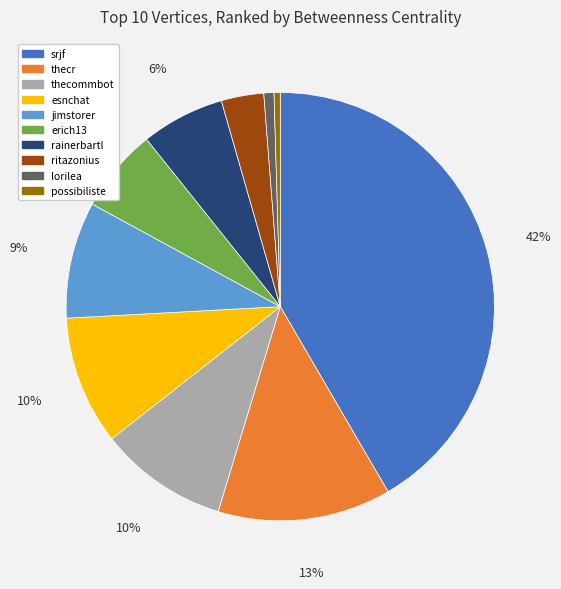

Combined, do rainerbartl and esnchat account for over 50%?

No